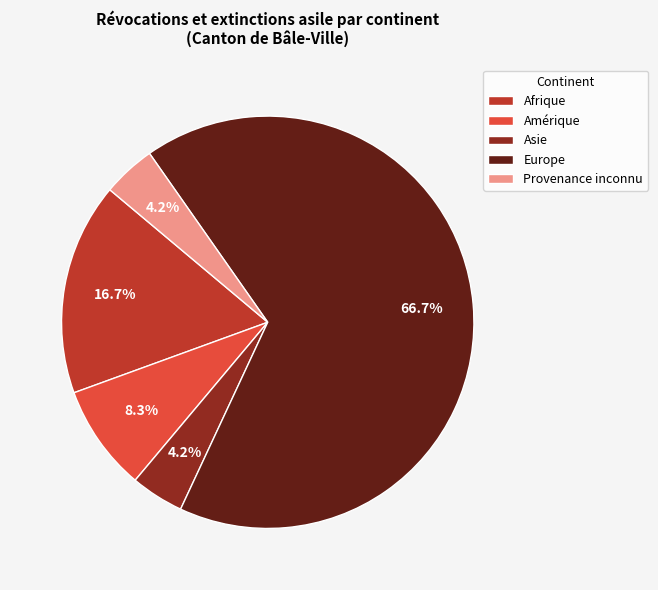

Is Afrique the majority of the pie?

No